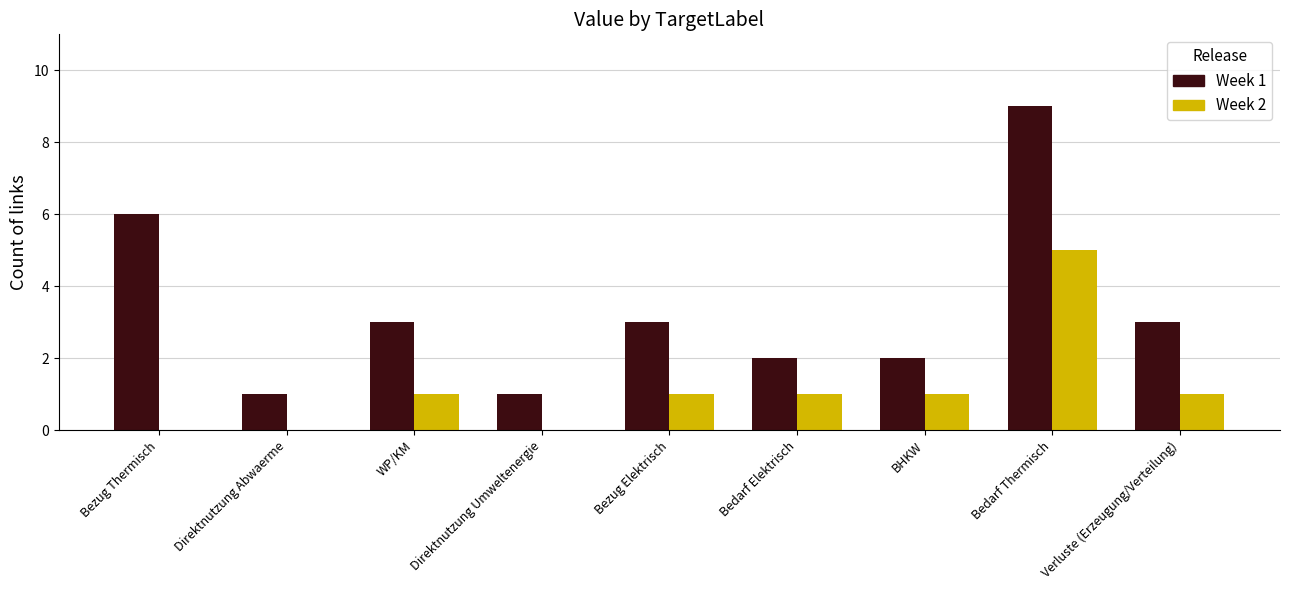

The Week 2 series shows 1 at WP/KM. True or false?

True